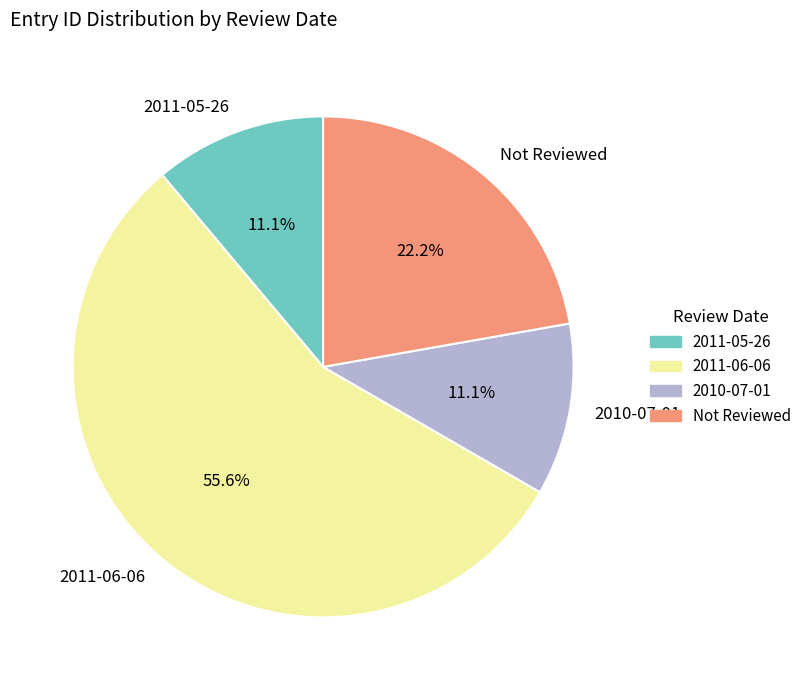

Is 2010-07-01 the majority of the pie?

No